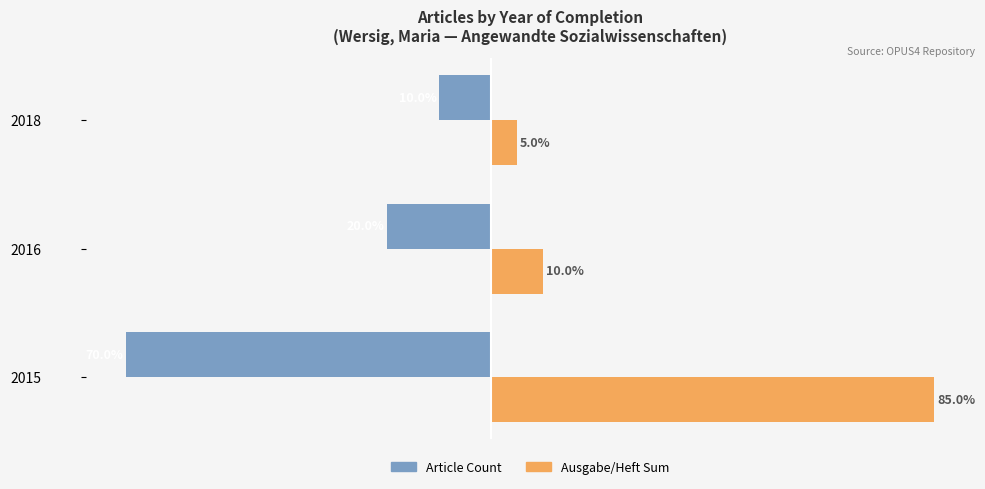

Rank the categories by Ausgabe/Heft Sum value from highest to lowest.

2015, 2016, 2018